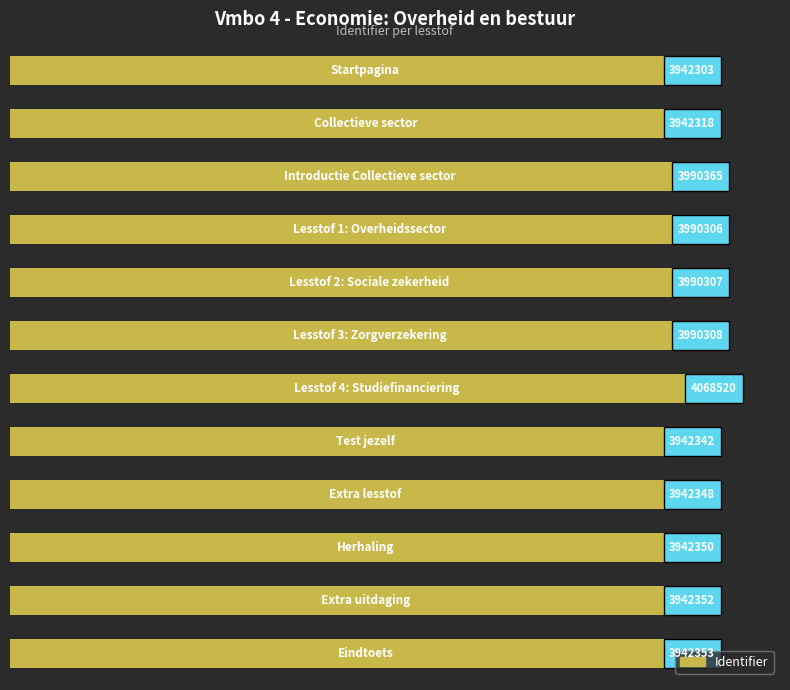

What is the minimum value shown in the chart?

3942303